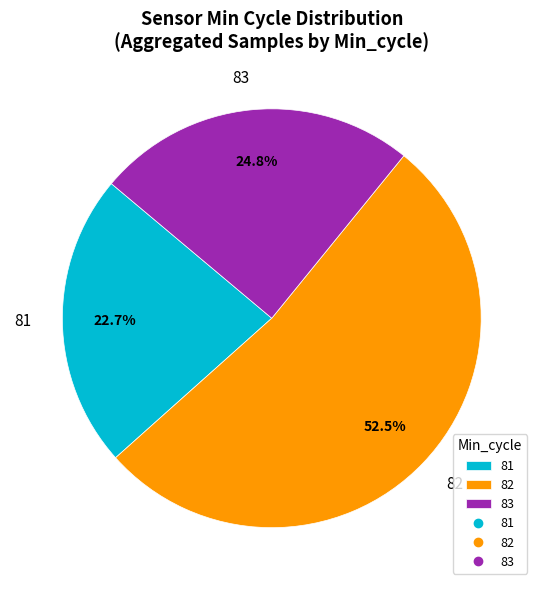

Which category has the biggest portion of the pie?

82